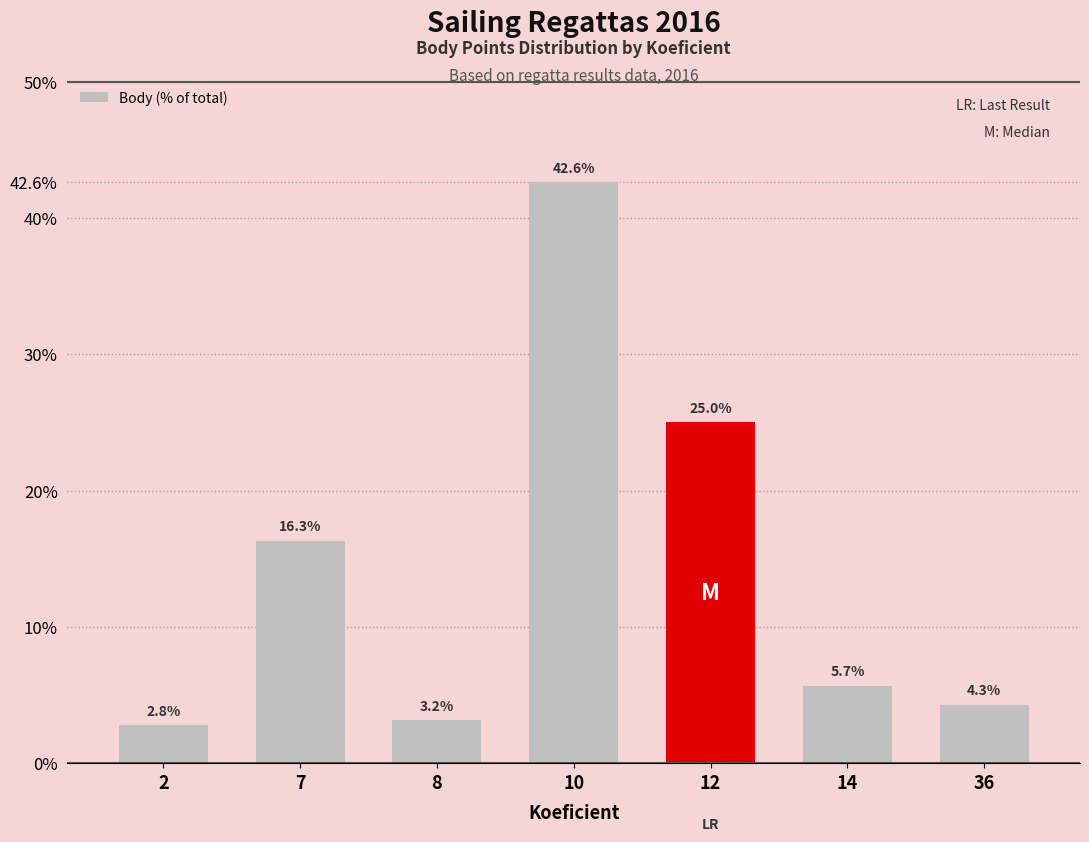

What is the approximate value at 14?

5.7